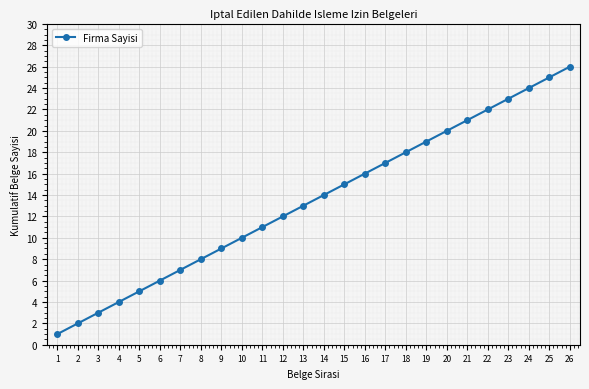

What is the smallest value displayed?

1